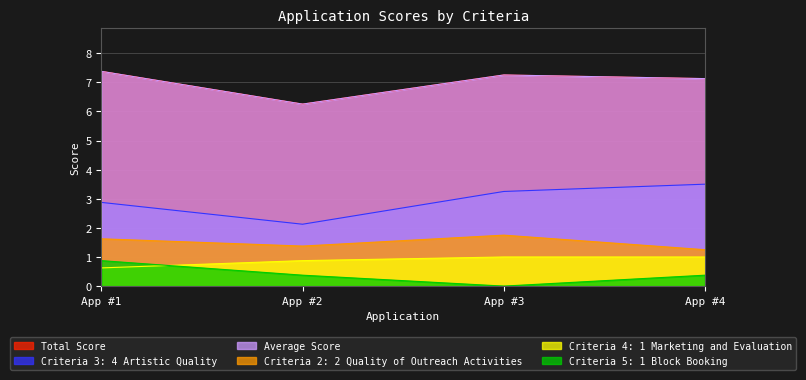

At which label is Average Score closest to 6?

App #2